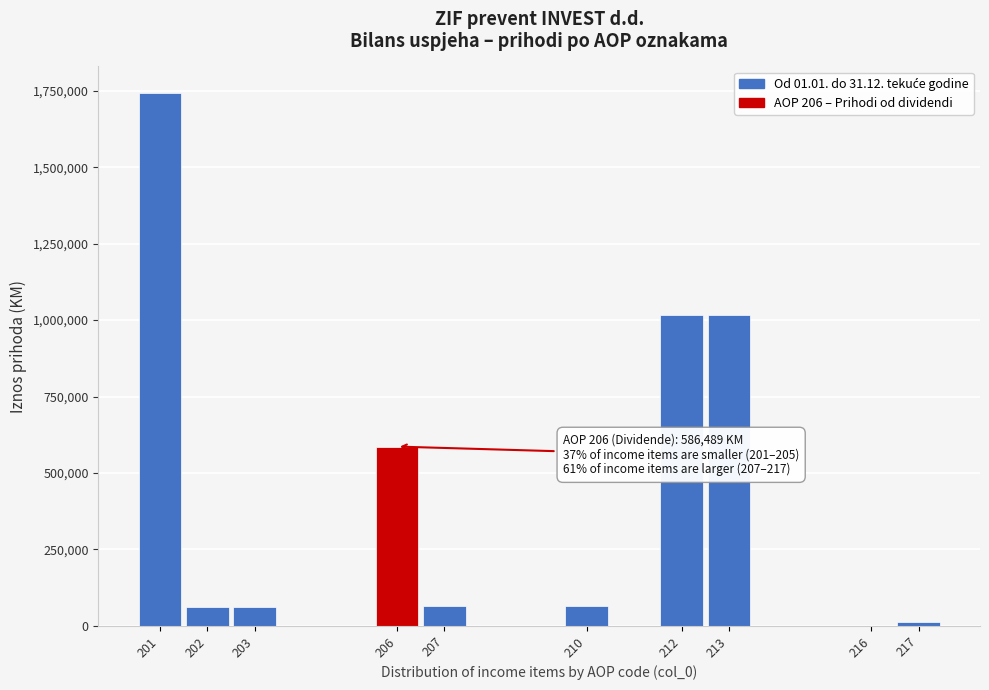

Is it true that the value at 201 is 2298165?

False